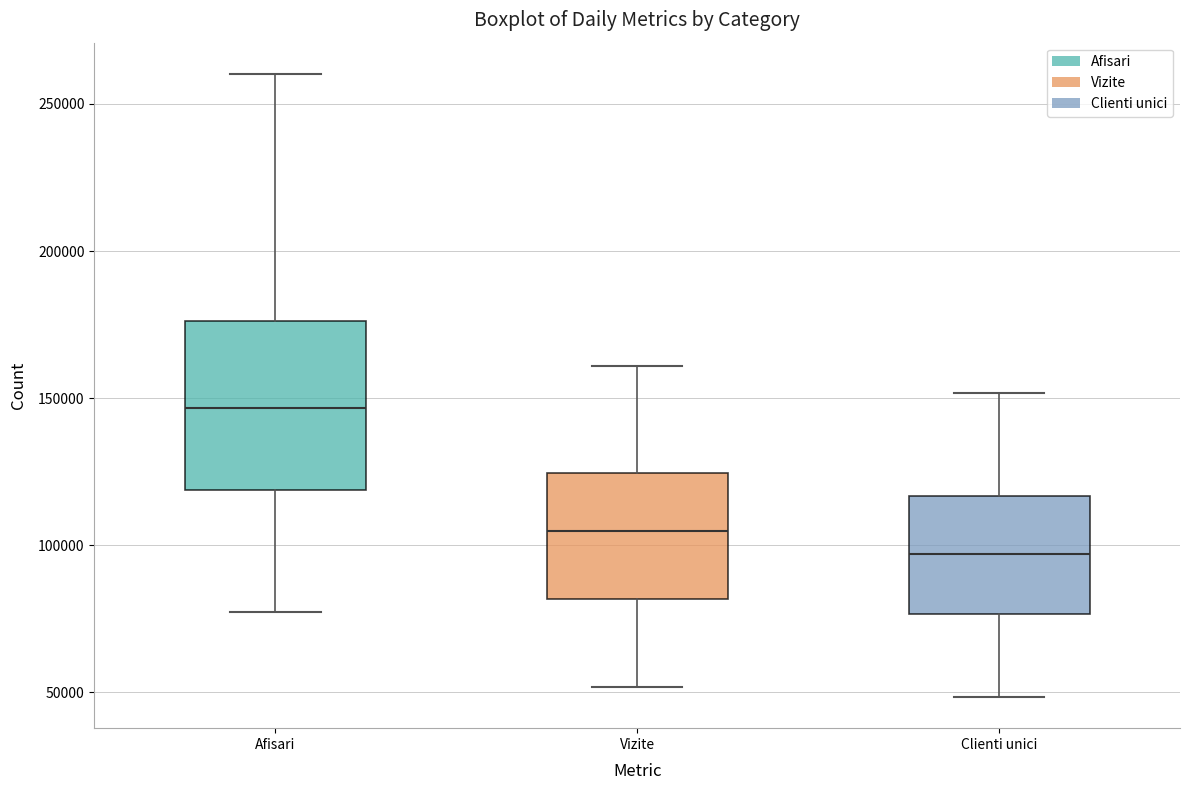

Reading left to right, transcribe this box plot: for each box, give where its median line is, the range the box spans, and where its two whiskers end, as read against the y-axis. The values are not printed on the chart, so give them approximately, as read against the axis.

Afisari: median 145000, box 120000 to 175000, whiskers 75000 to 260000
Vizite: median 105000, box 80000 to 125000, whiskers 50000 to 160000
Clienti unici: median 95000, box 75000 to 115000, whiskers 50000 to 150000